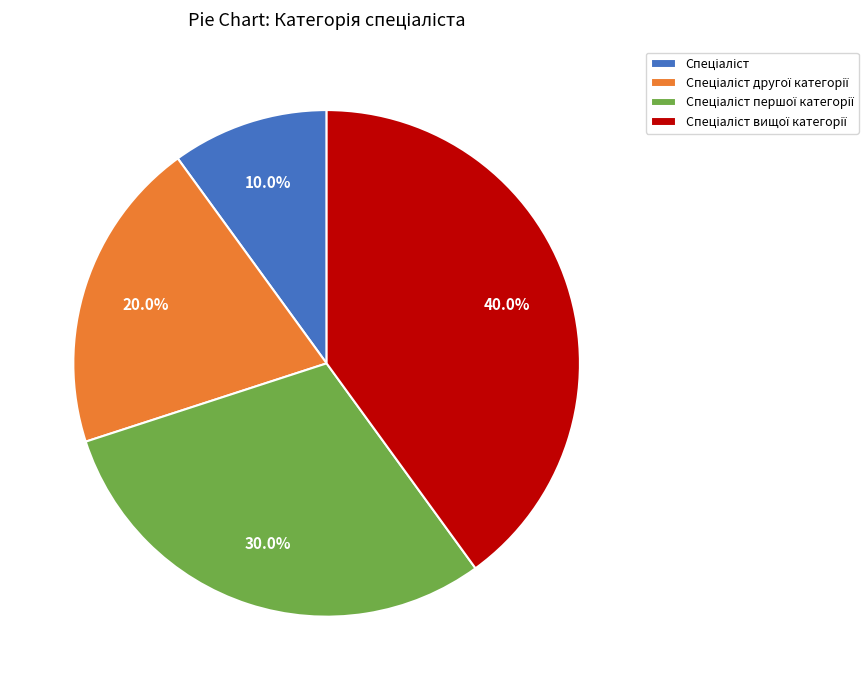

Is there a majority slice in this chart?

No